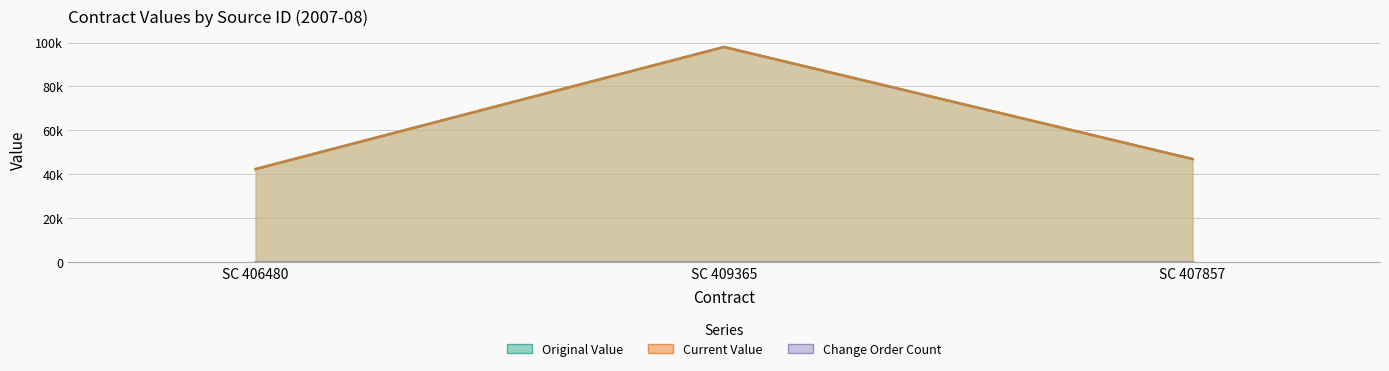

What is the difference between the maximum and minimum values in the original_value series?

55675